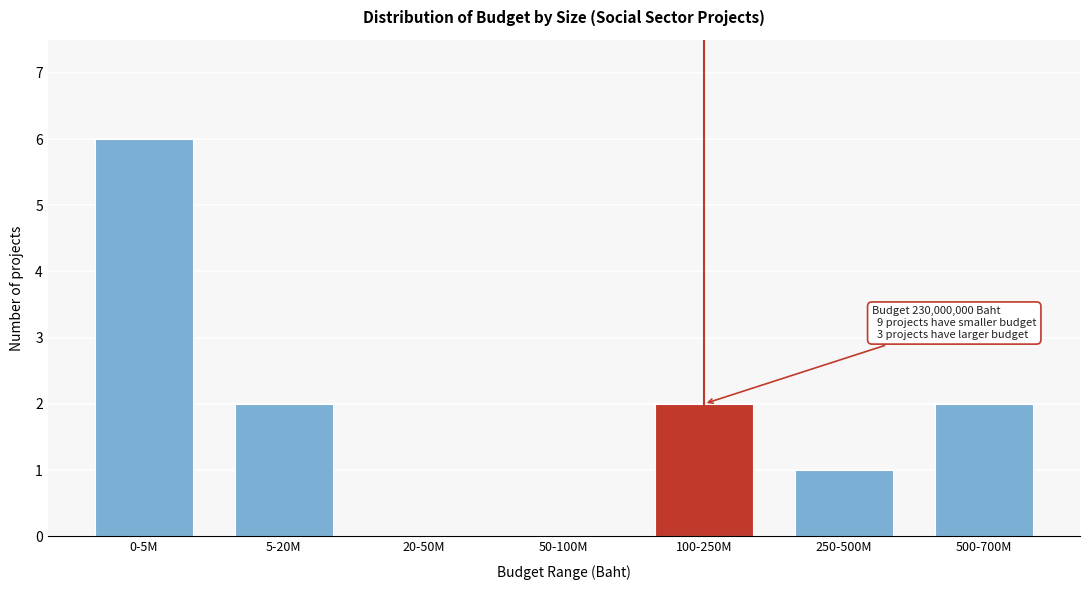

Reading left to right, extract all data points from this chart.

0-5M=6	5-20M=2	20-50M=0	50-100M=0	100-250M=2	250-500M=1	500-700M=2